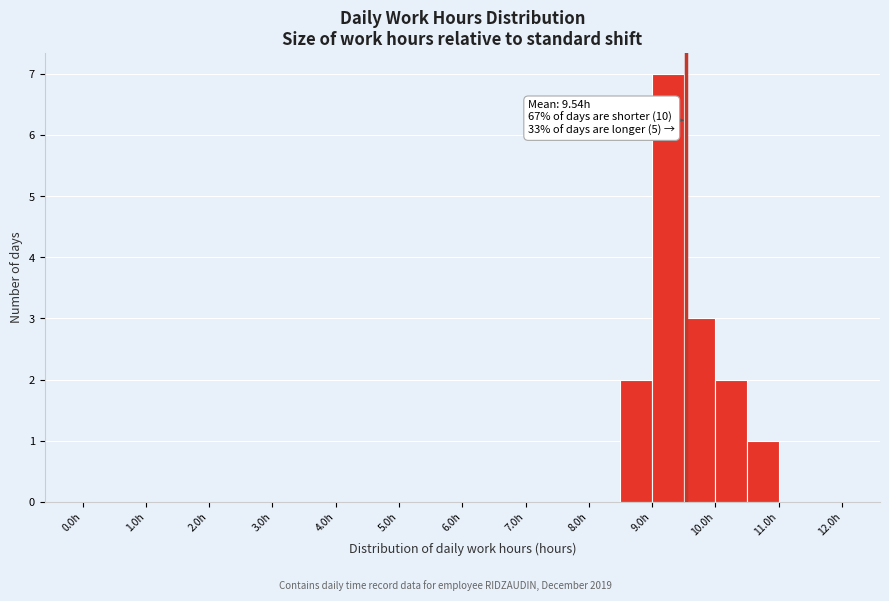

Over which range of the x-axis is the bar tallest?

9.0 to 9.5